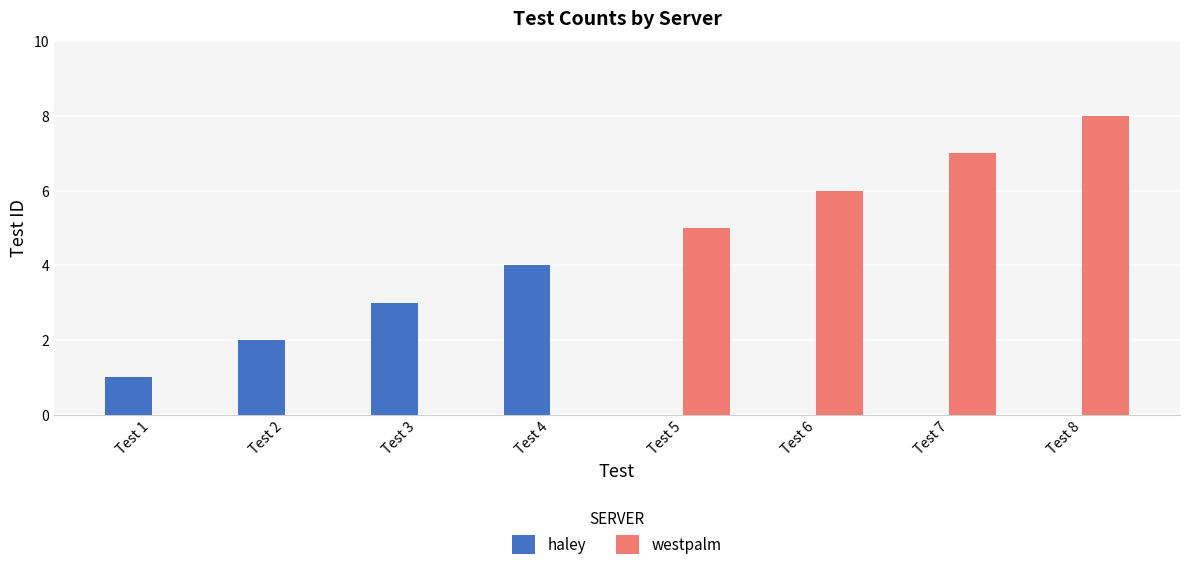

How many groups of bars are there?

8